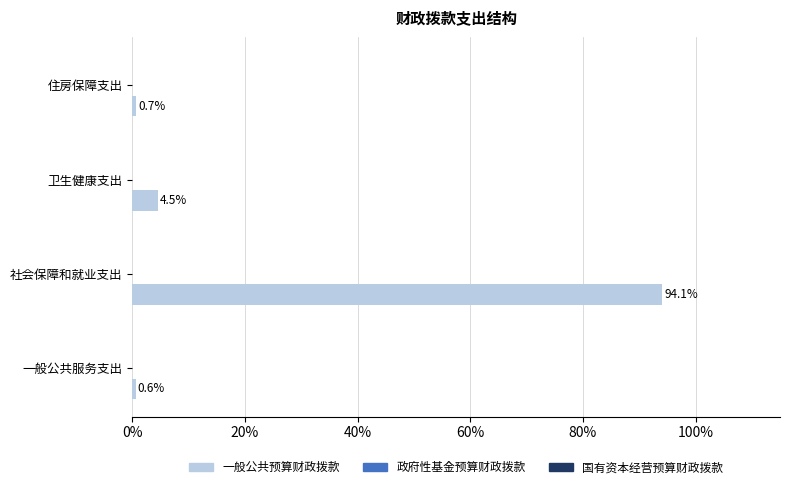

At which label is the value closest to 47?

卫生健康支出